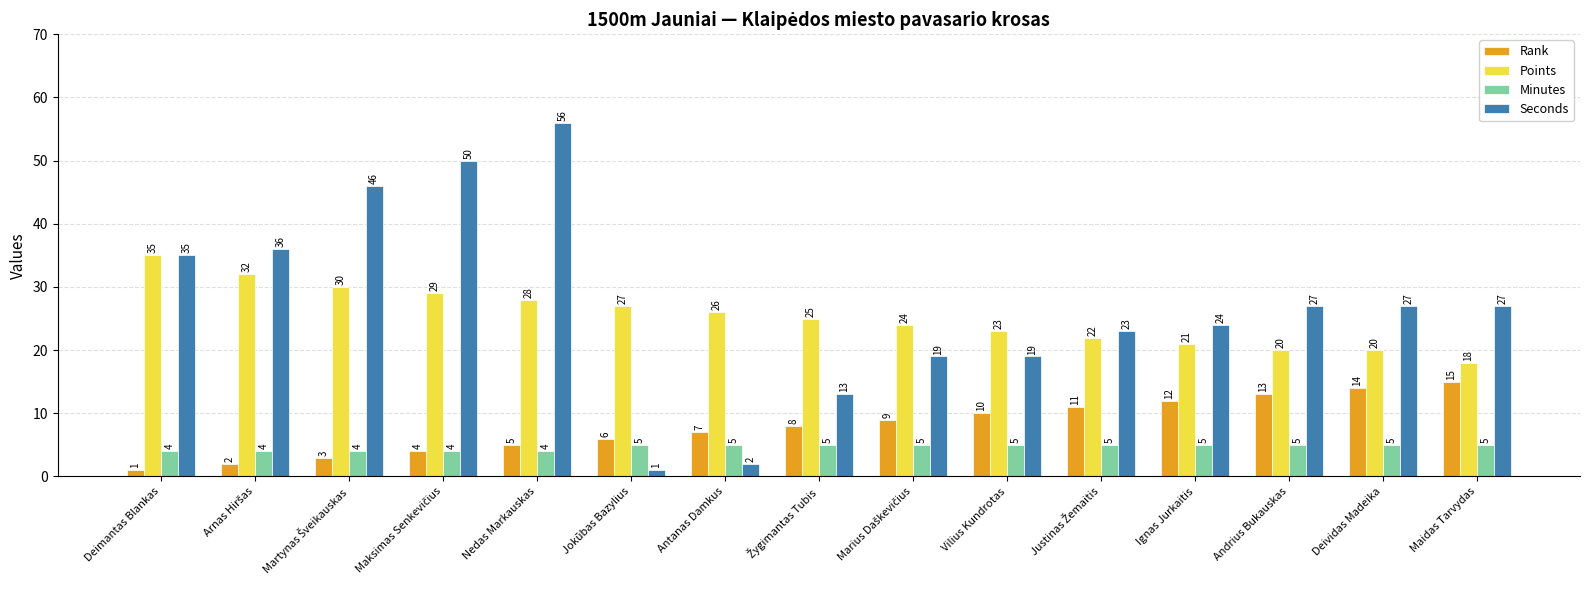

At which category is the sum across all series the highest?

Nedas Markauskas